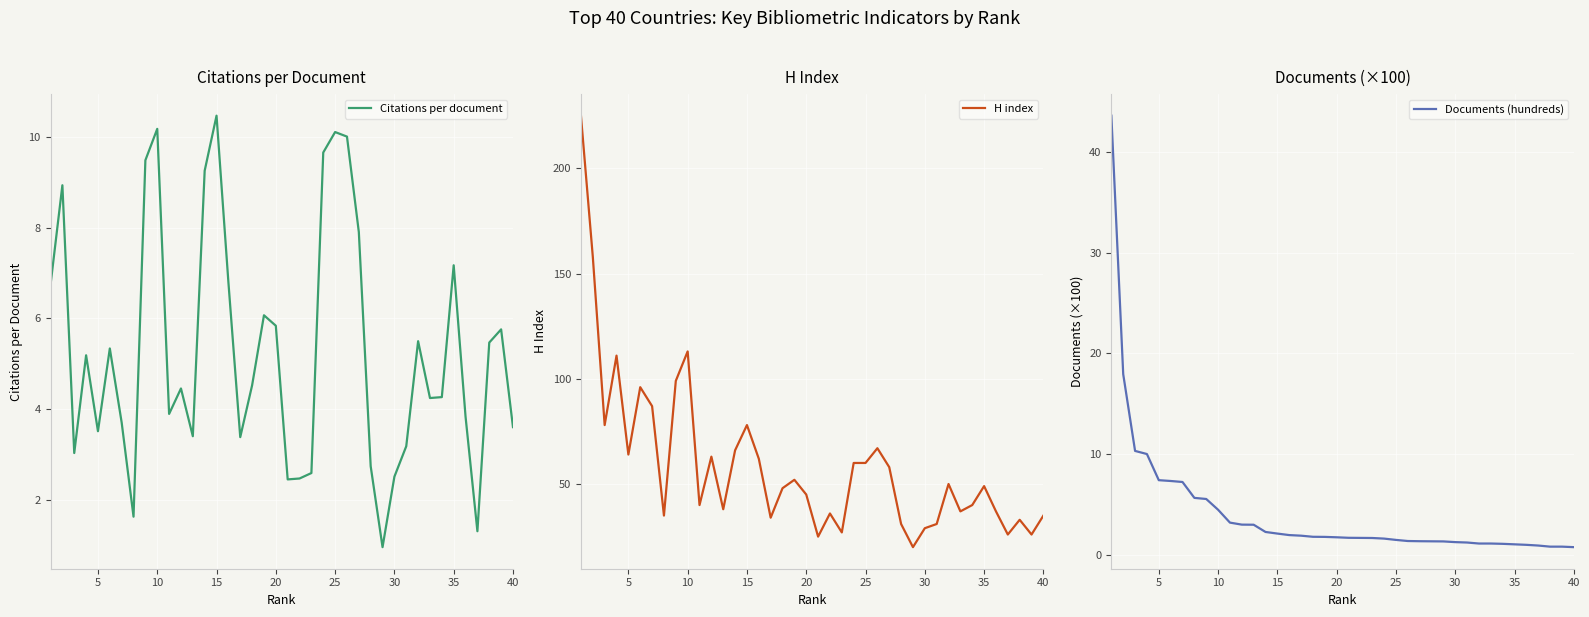

Between 11 and 24, which series saw the biggest shift?

Citations per document